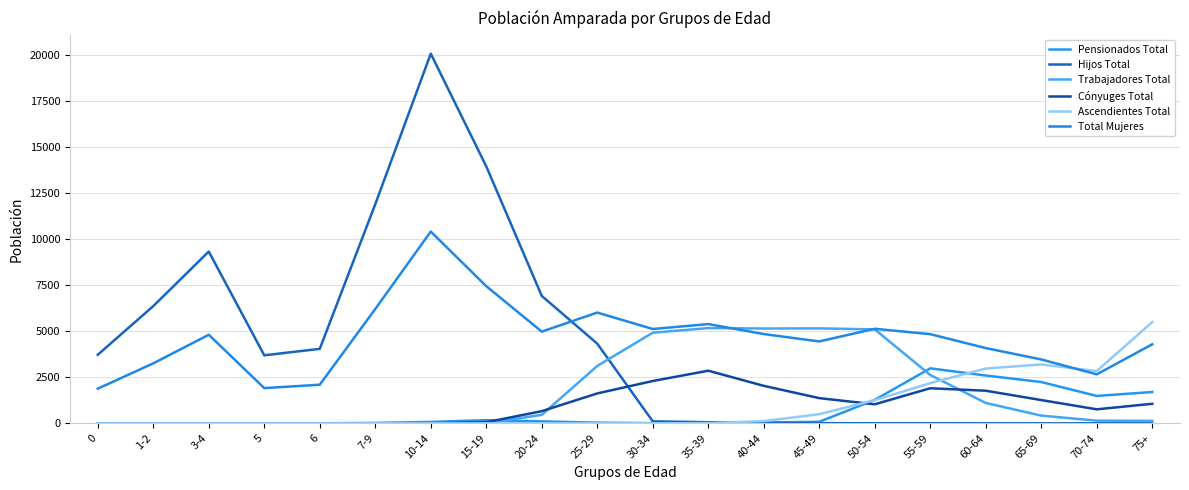

Between 7-9 and 60-64, which series saw the biggest shift?

Hijos Total